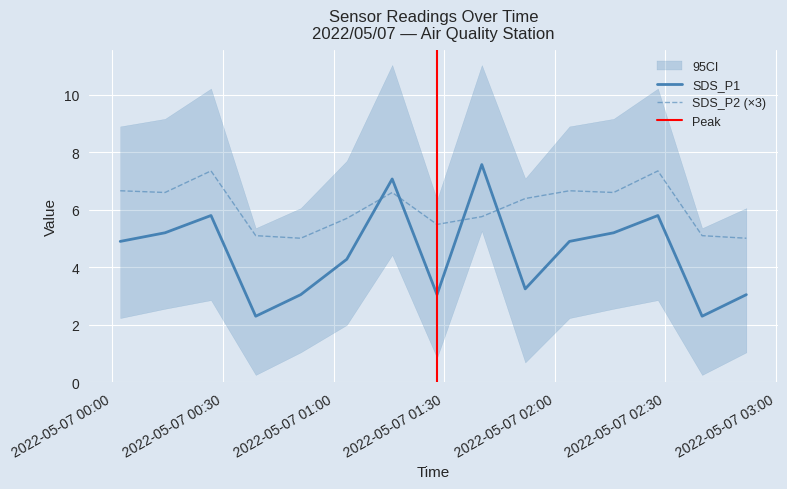

What is the sum of the SDS_P1 values at 2022/05/07 01:03:35 and 2022/05/07 00:26:44?

10.1